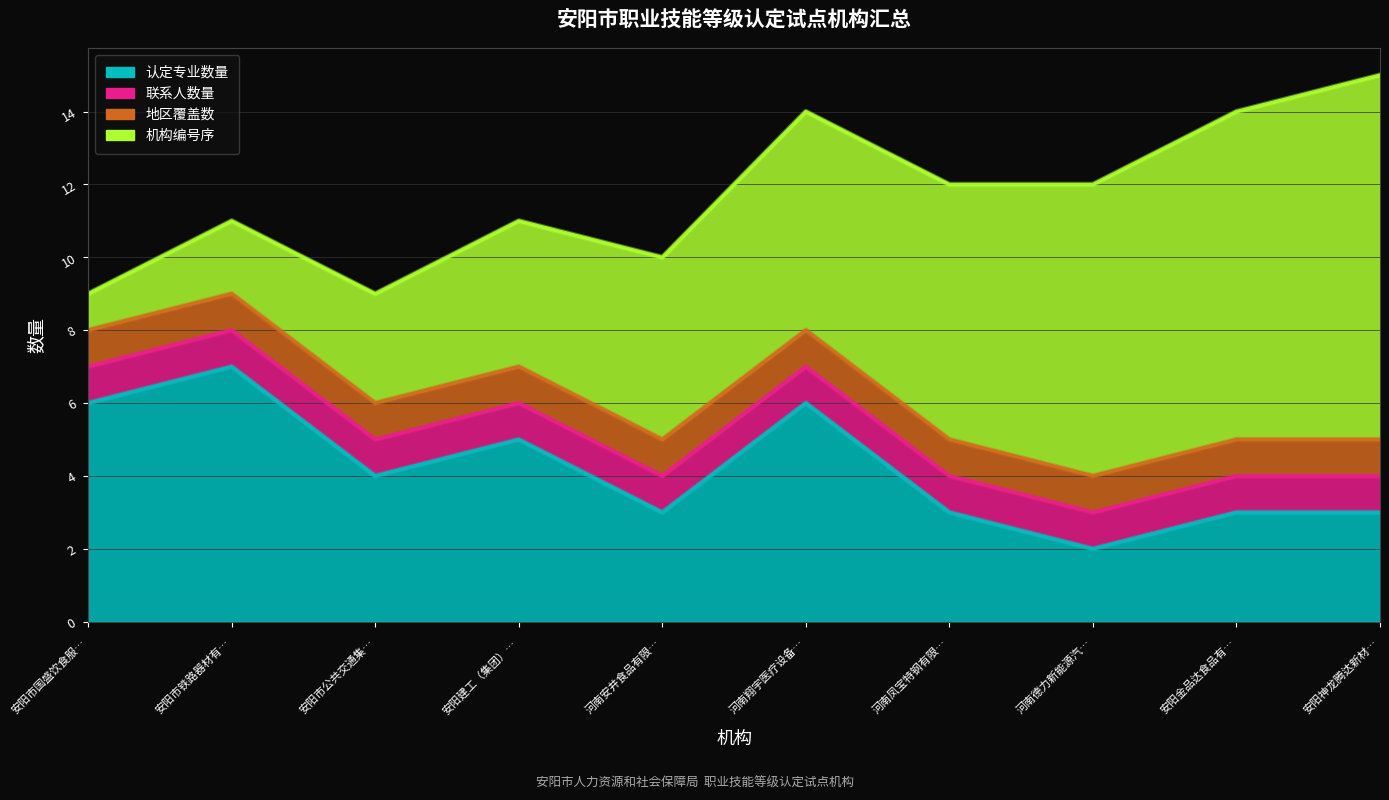

What position from the right is 安阳市国盛饮食服务有限责任公司?

10